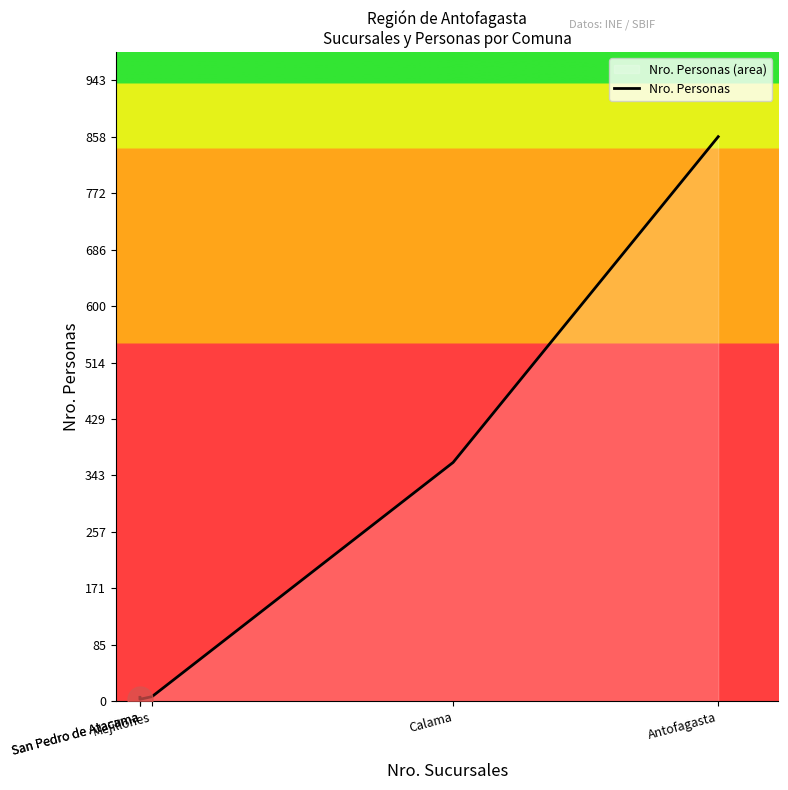

The value at San Pedro de Atacama is 3. True or false?

True